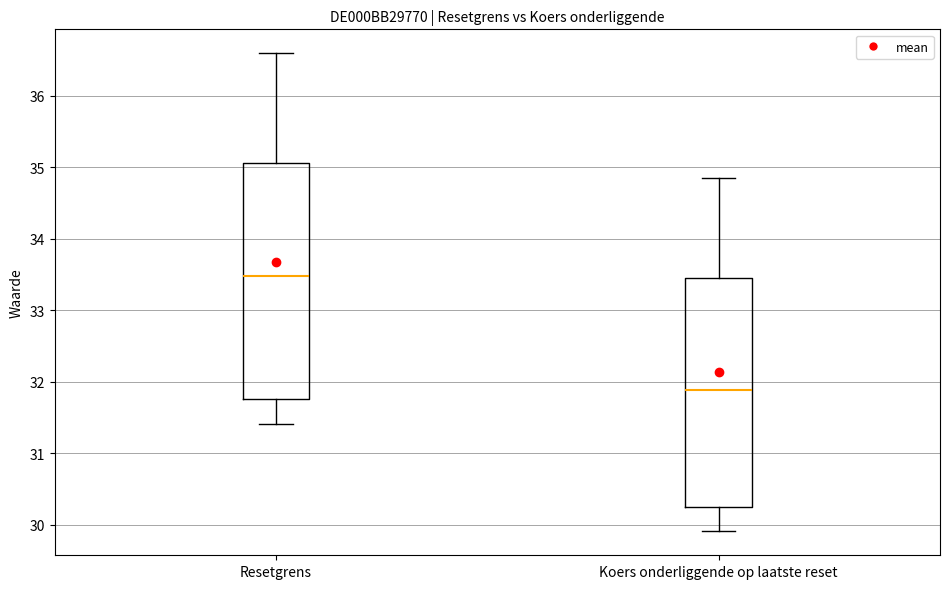

Where is the lower edge of the box for Resetgrens on the y-axis? The values are not printed on the chart, so give them approximately, as read against the axis.

31.8